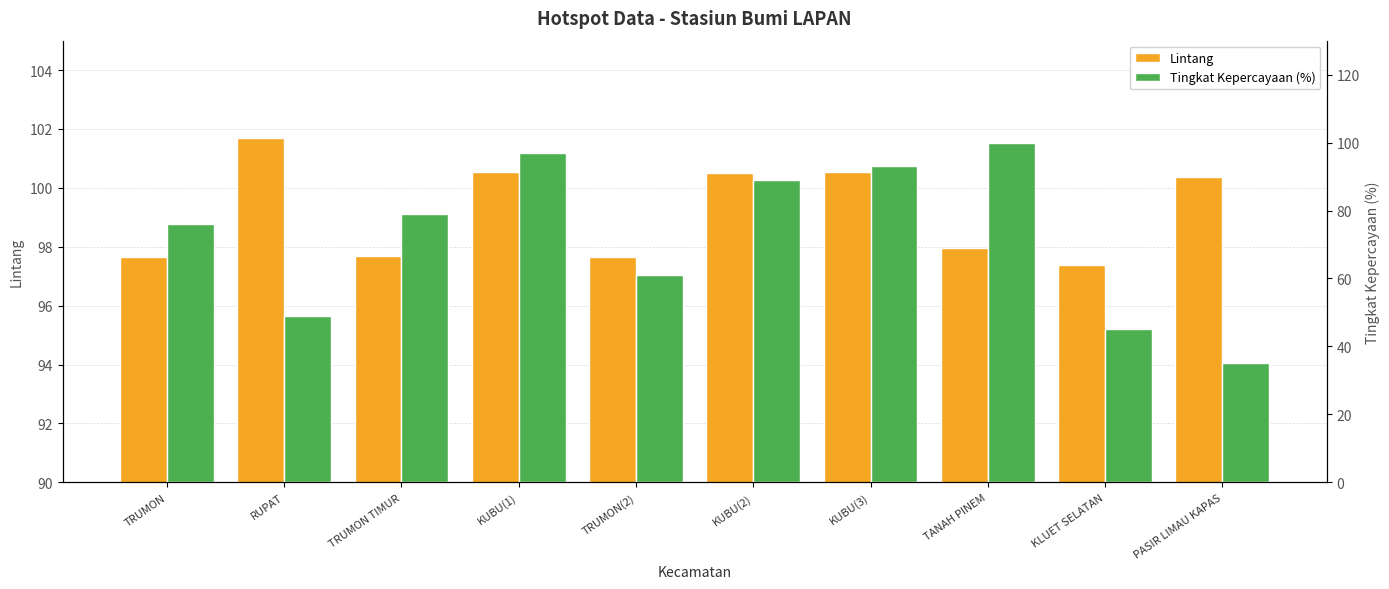

Reading right to left, list all the values displayed in this chart.

Lintang: 100.4	97.4	98.0	100.5	100.5	97.7	100.5	97.7	101.7	97.6
Tingkat Kepercayaan (%): 35.0	45.0	100.0	93.0	89.0	61.0	97.0	79.0	49.0	76.0